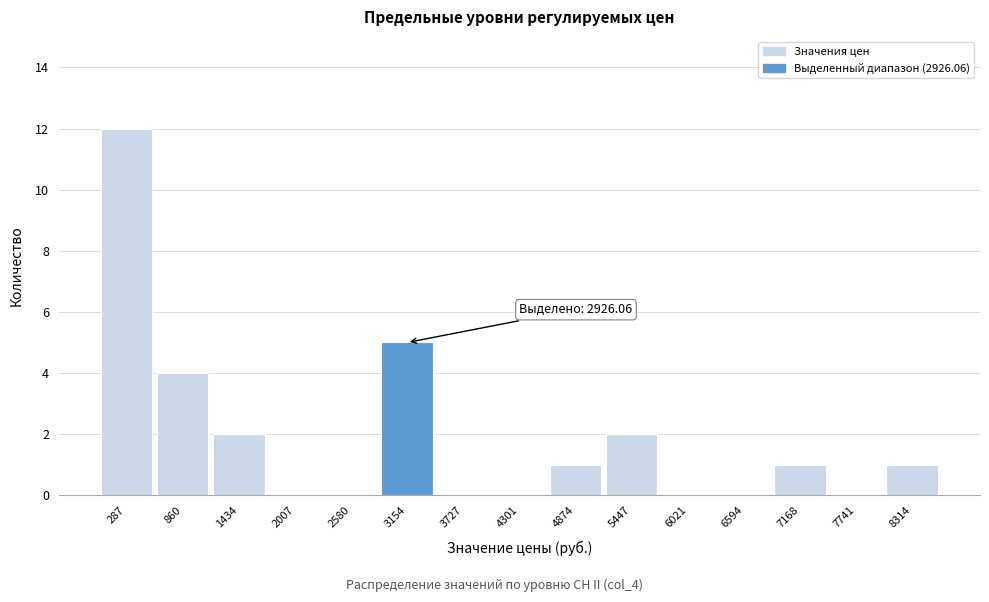

Over which range of the x-axis is the bar tallest?

0 to 600